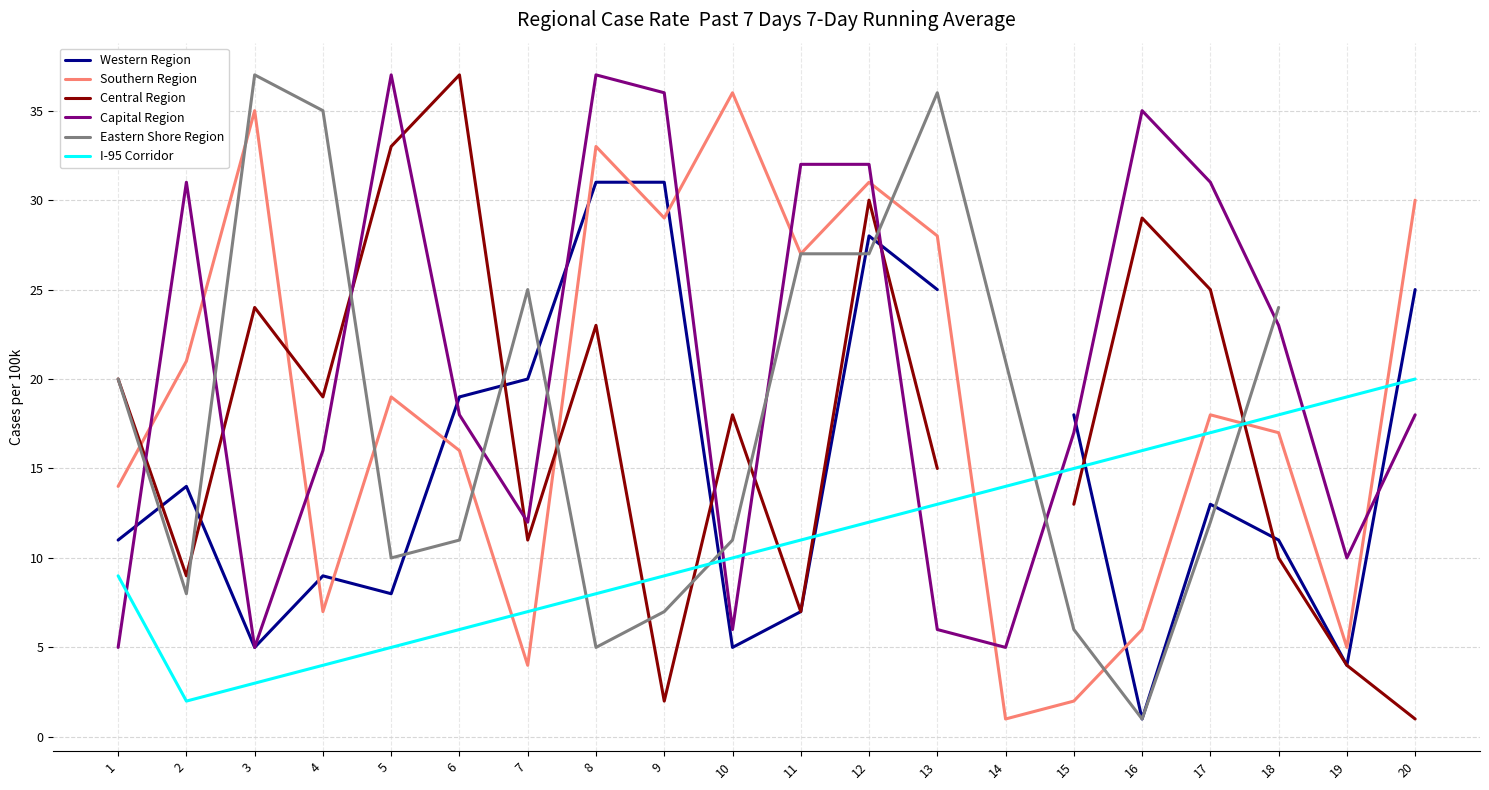

In Capital Region, how many points are higher than both neighbors (excluding endpoints)?

4